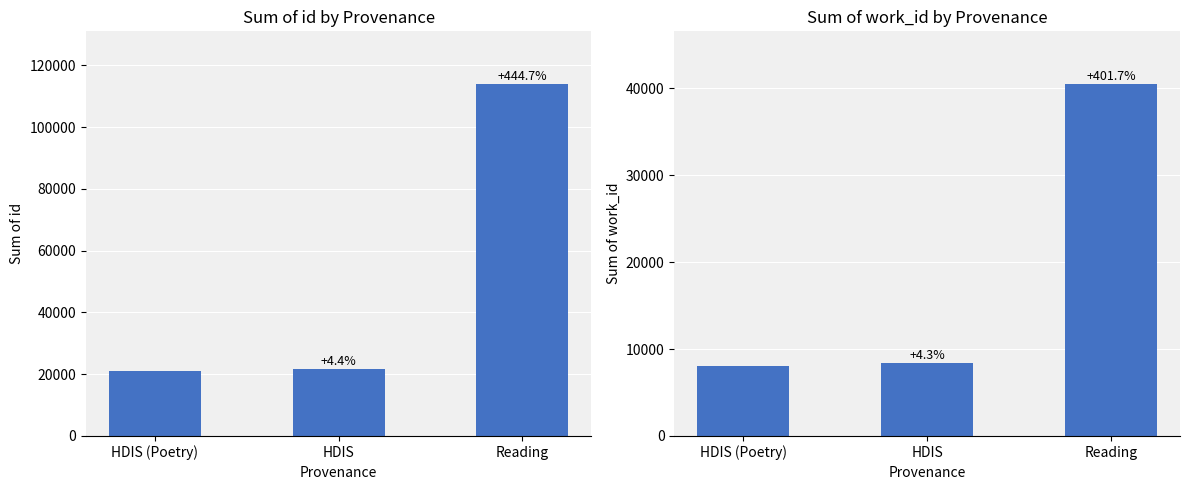

The id series shows 33743 at HDIS (Poetry). True or false?

False